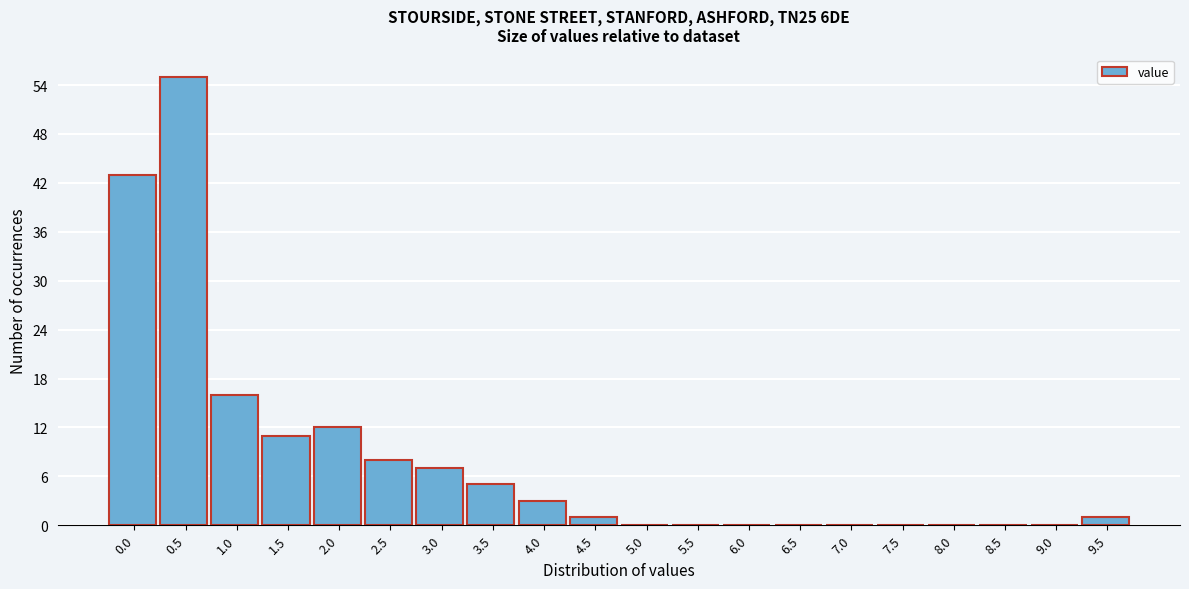

Reading left to right, transcribe all the data shown in this chart.

0.0=43	0.5=55	1.0=16	1.5=11	2.0=12	2.5=8	3.0=7	3.5=5	4.0=3	4.5=1	5.0=0	5.5=0	6.0=0	6.5=0	7.0=0	7.5=0	8.0=0	8.5=0	9.0=0	9.5=1